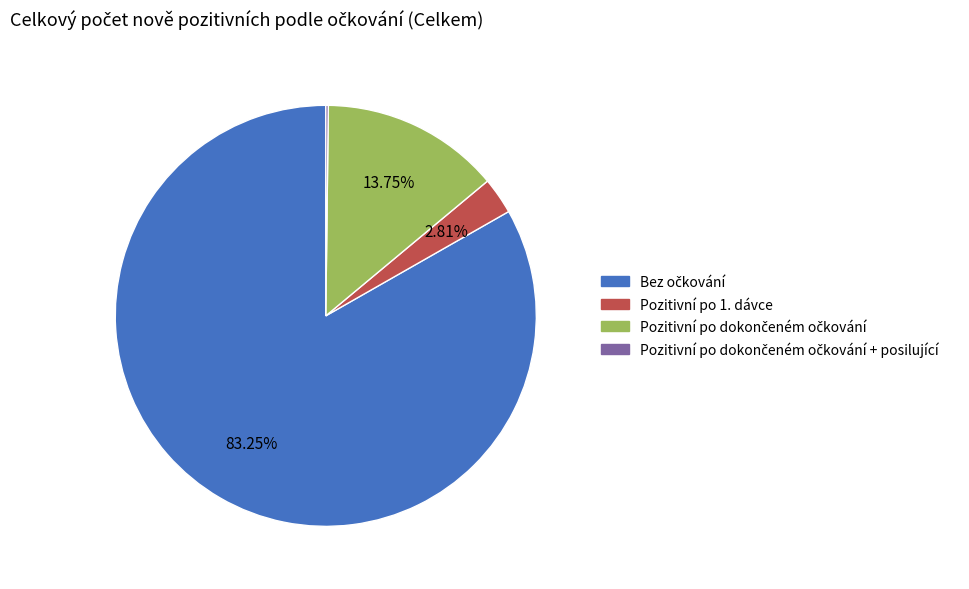

Is there any slice that represents more than half of the pie?

Yes